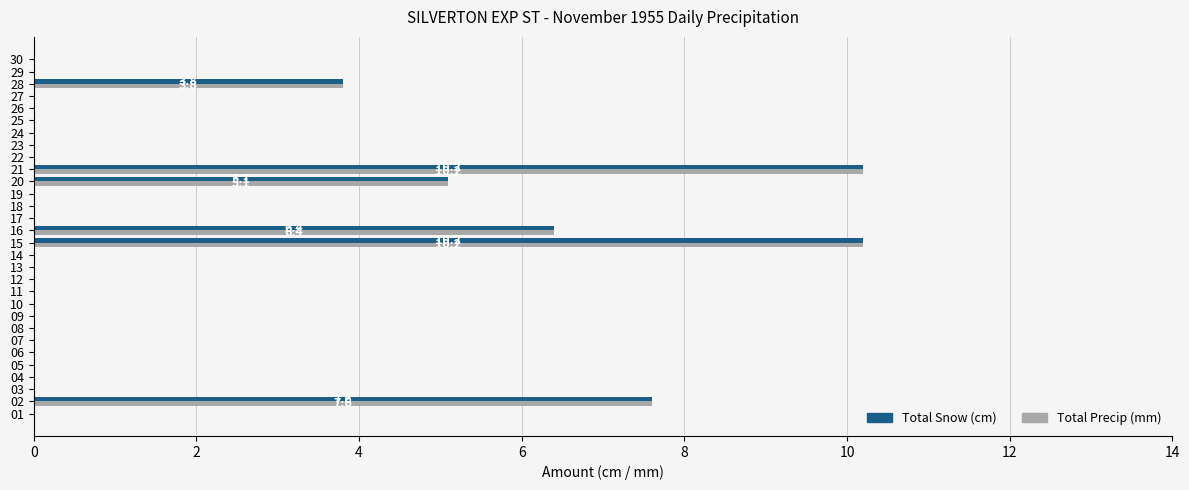

What is the greatest value displayed?

10.2